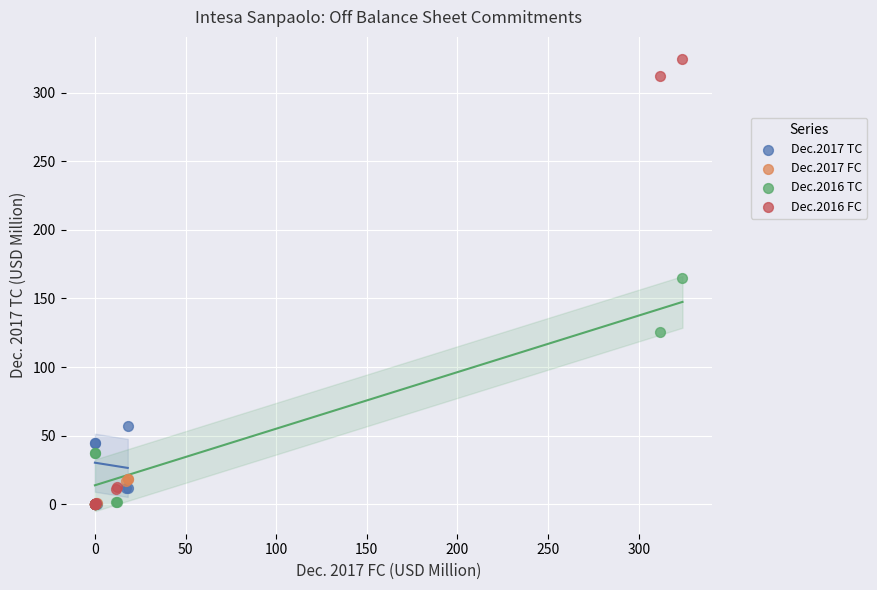

Which series contains the highest Y value?

Dec.2016 FC